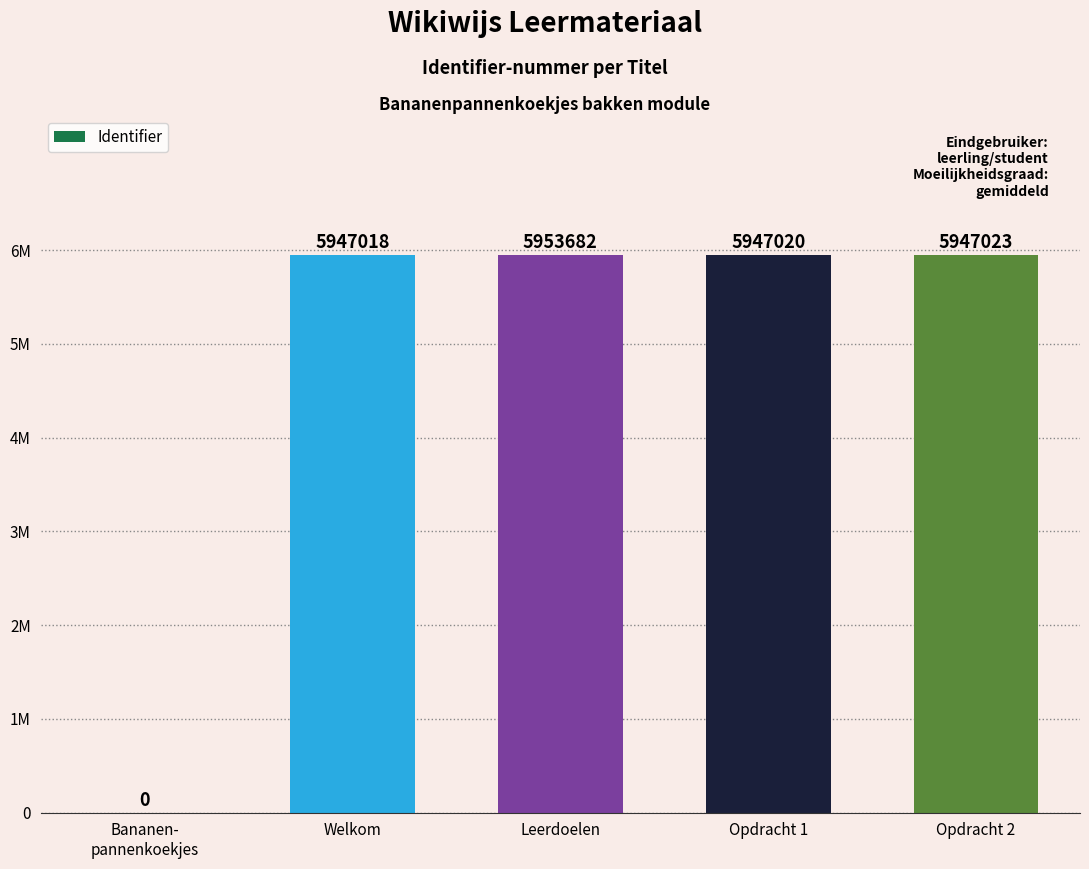

What is the approximate value at Welkom, to the nearest 100?

5947000